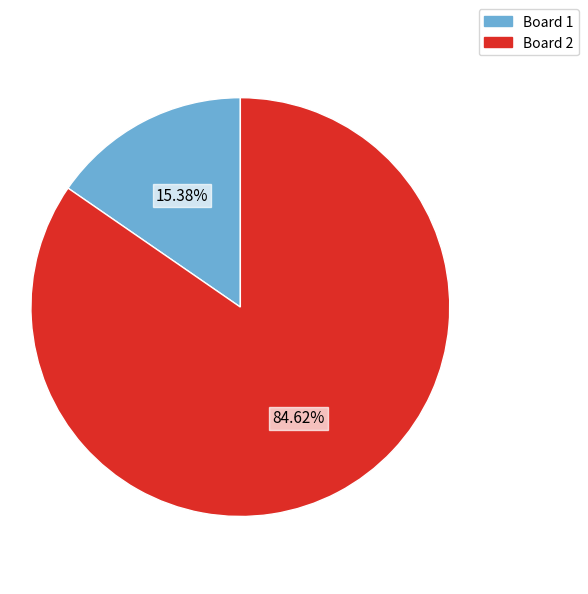

Rank the categories by value from lowest to highest.

Board 1, Board 2